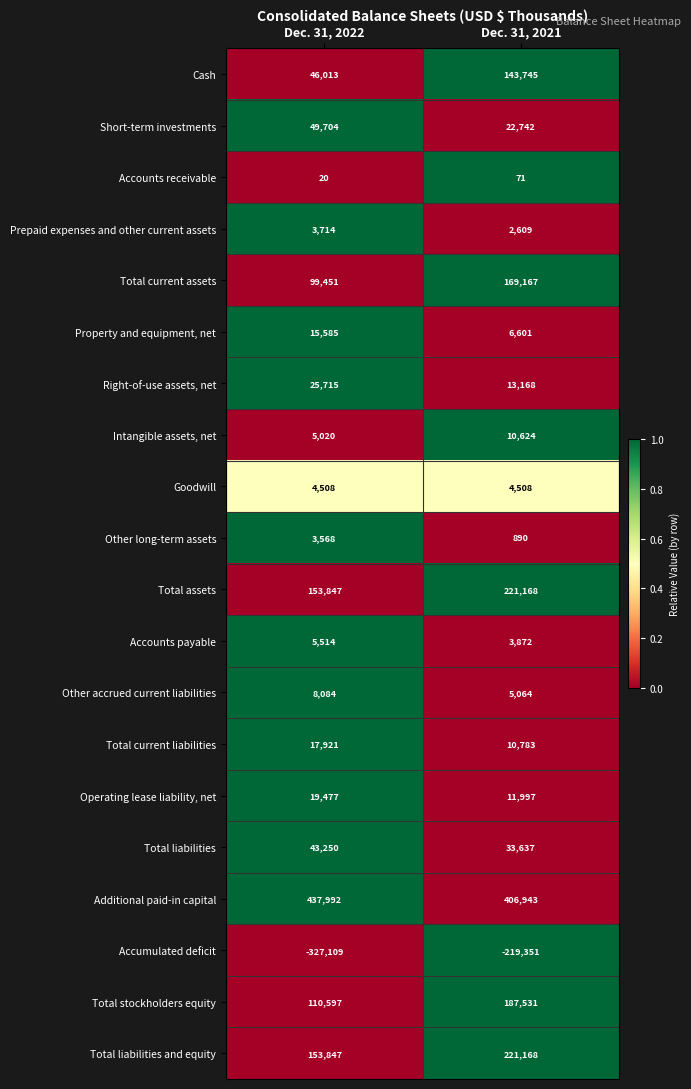

What is the sum of the Total assets values at Dec. 31, 2021 and Dec. 31, 2022?

375015